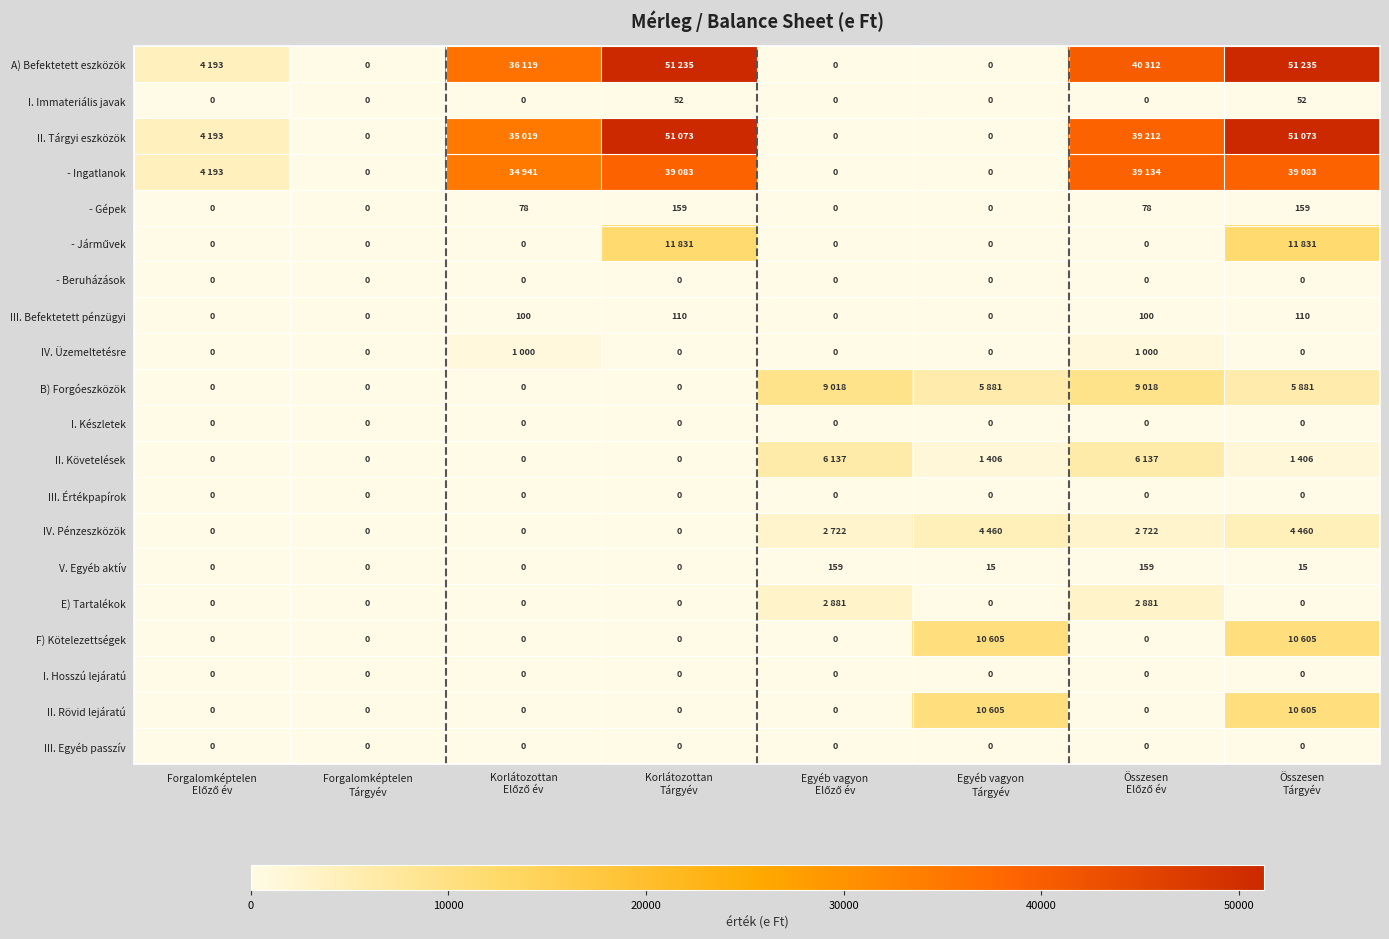

How many values in I. Immateriális javak are above zero?

2